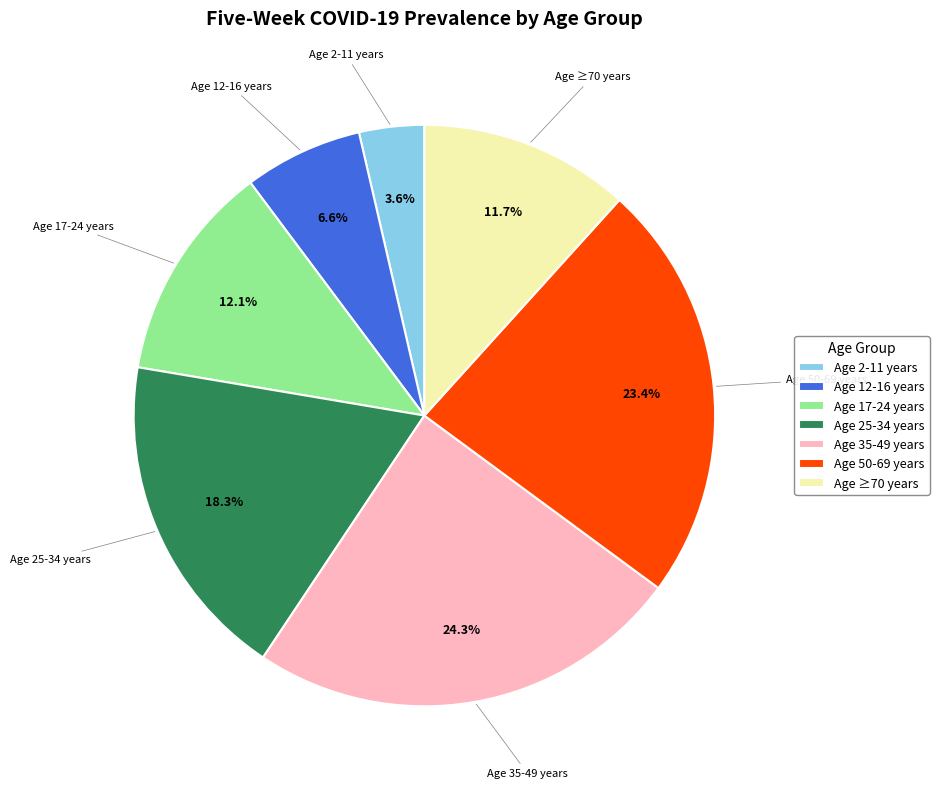

Combined, do Age 2-11 years and Age ≥70 years account for over 50%?

No